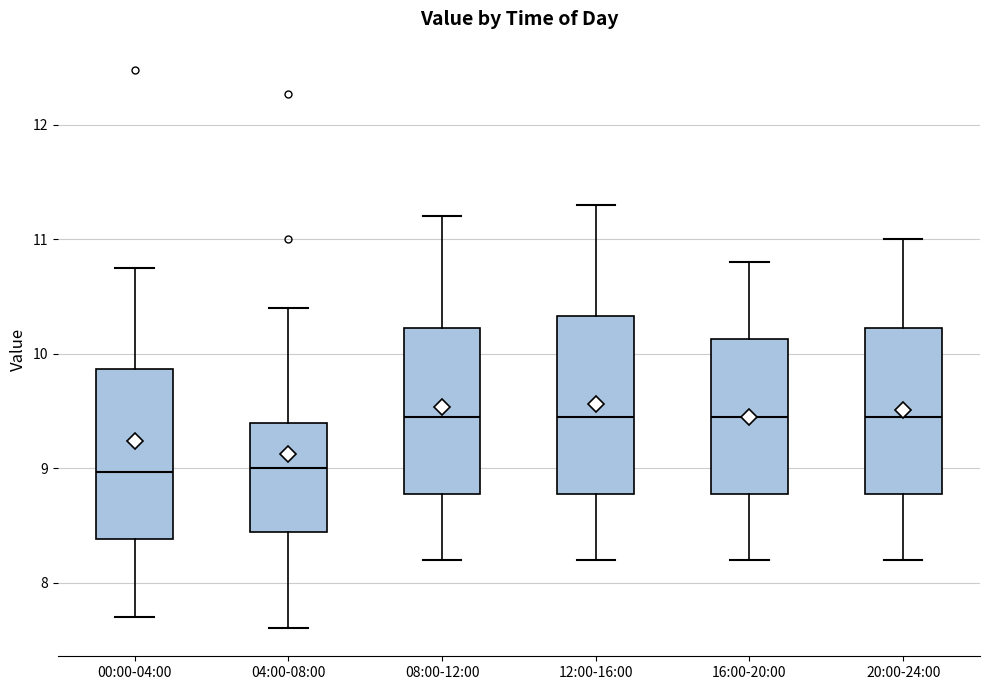

Reading left to right, transcribe this box plot: for each box, give where its median line is, the range the box spans, and where its two whiskers end, as read against the y-axis. The values are not printed on the chart, so give them approximately, as read against the axis.

00:00-04:00: median 9.0, box 8.4 to 9.9, whiskers 7.7 to 10.8
04:00-08:00: median 9.0, box 8.4 to 9.4, whiskers 7.6 to 10.4
08:00-12:00: median 9.5, box 8.8 to 10.2, whiskers 8.2 to 11.2
12:00-16:00: median 9.5, box 8.8 to 10.3, whiskers 8.2 to 11.3
16:00-20:00: median 9.5, box 8.8 to 10.1, whiskers 8.2 to 10.8
20:00-24:00: median 9.5, box 8.8 to 10.2, whiskers 8.2 to 11.0